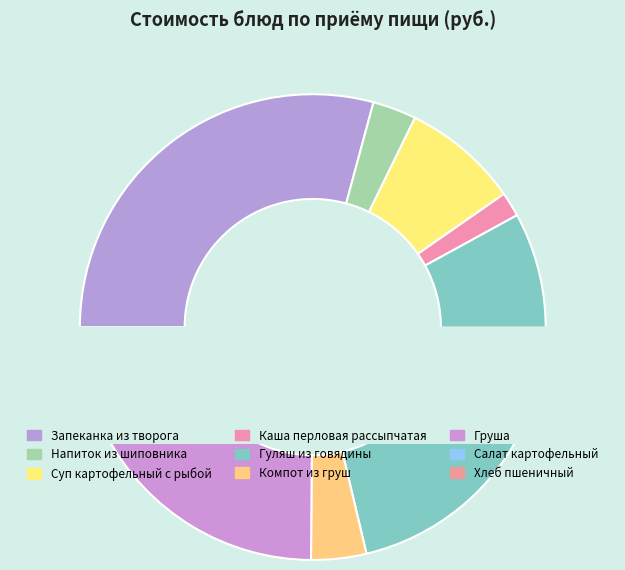

Which category has the smallest portion of the pie?

Каша перловая рассыпчатая